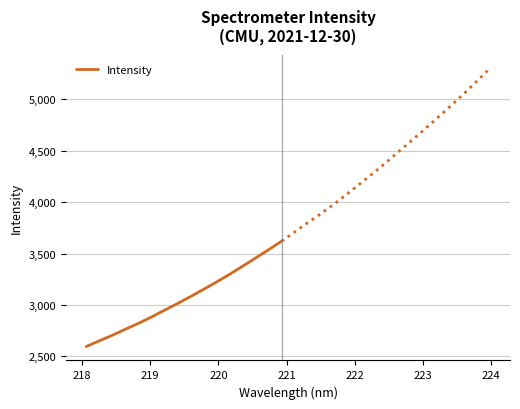

What is the value of the 3rd point from the left?

2704.0